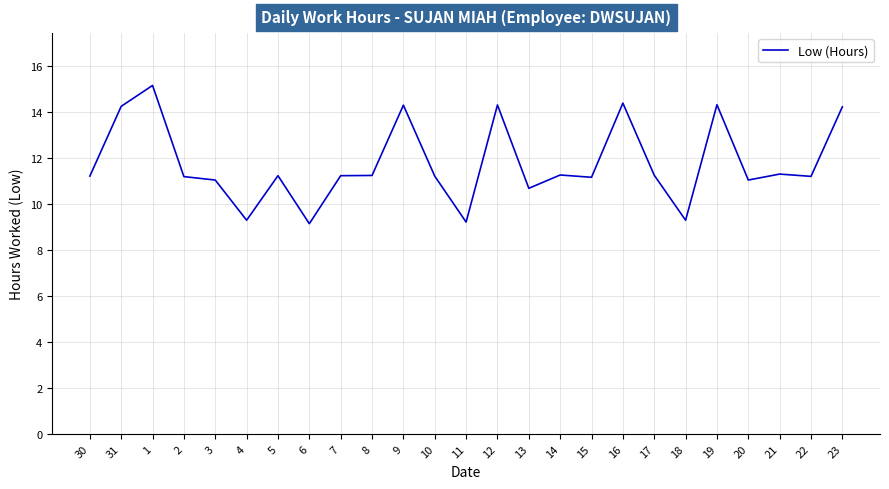

What is the ratio of the value at 8 to the value at 19?

0.8